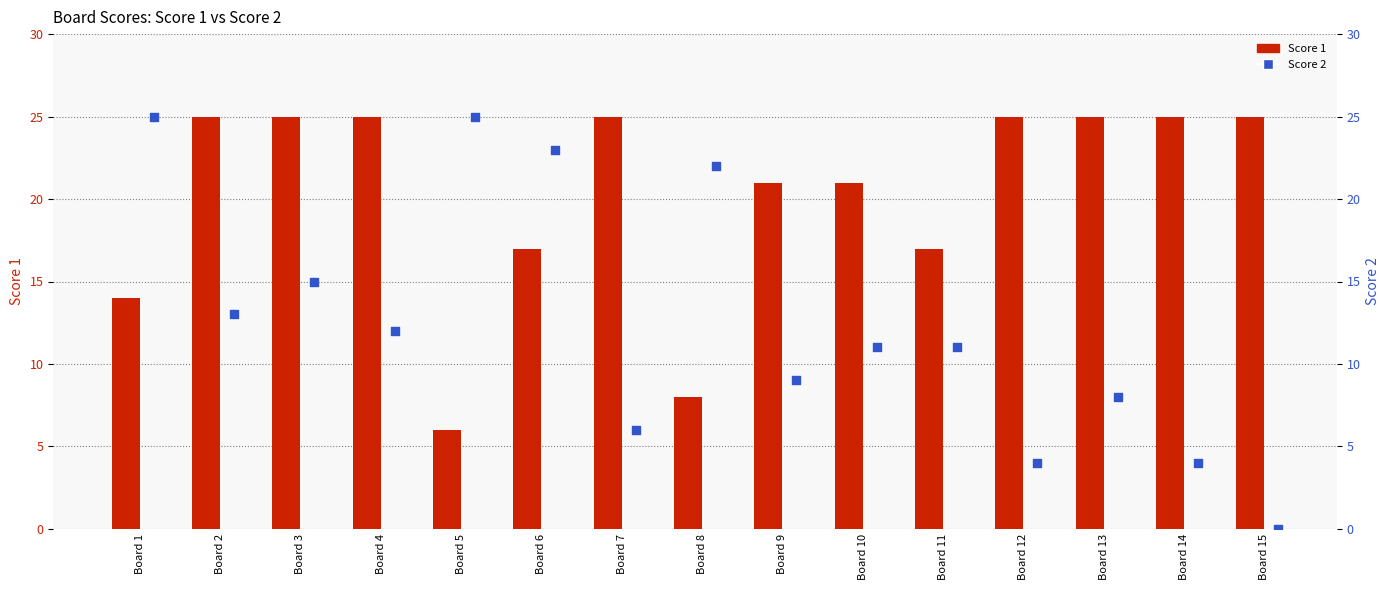

Which series has the largest total across all categories?

Score 1